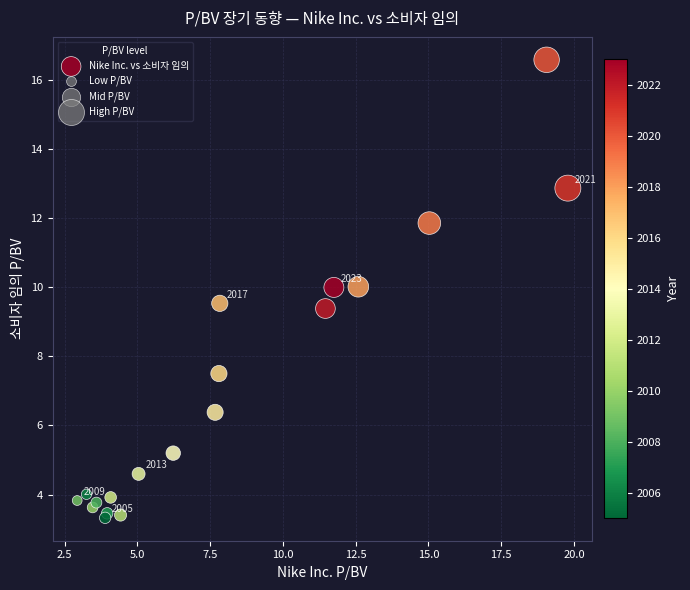

What Y value in the scatter plot is closest to 9?

9.4